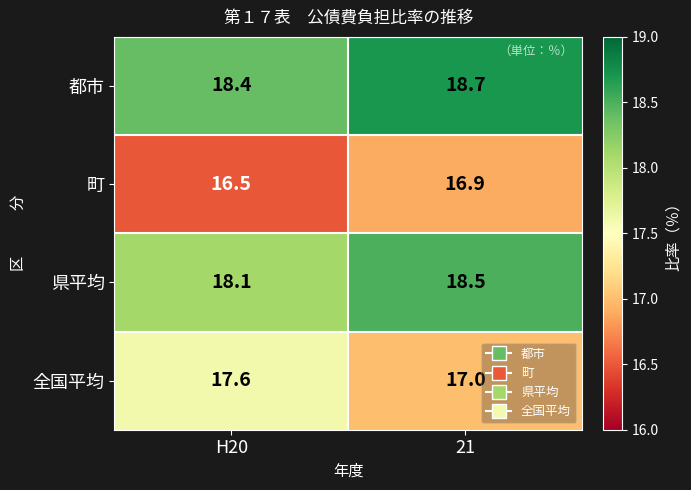

Reading right to left, what are all the values shown in this chart?

都市: 21=18.7	H20=18.4
町: 21=16.9	H20=16.5
県平均: 21=18.5	H20=18.1
全国平均: 21=17.0	H20=17.6